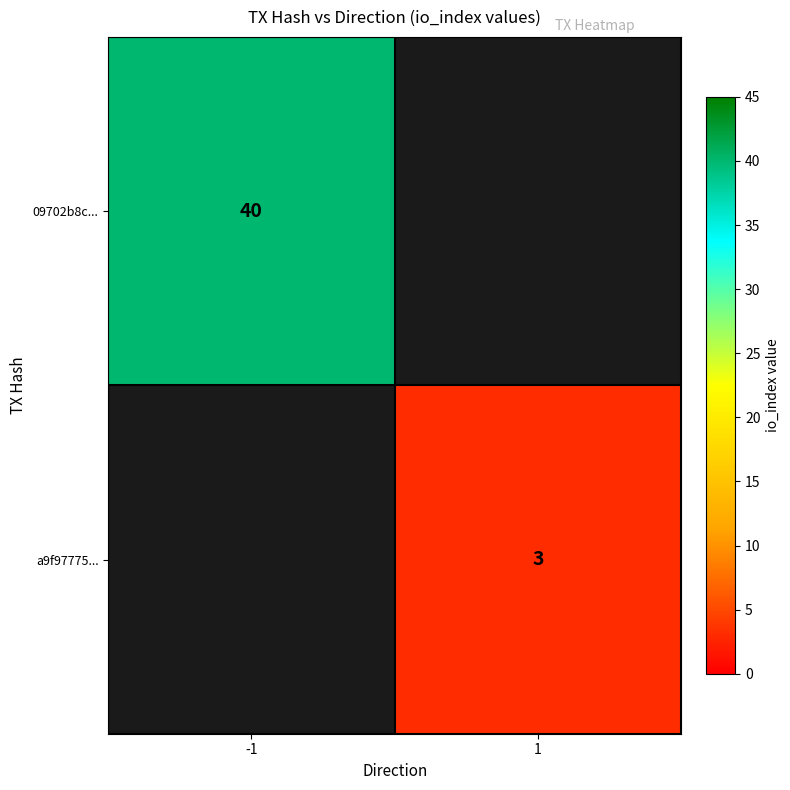

True or false: 09702b8c... has a value of 40 at -1.

True